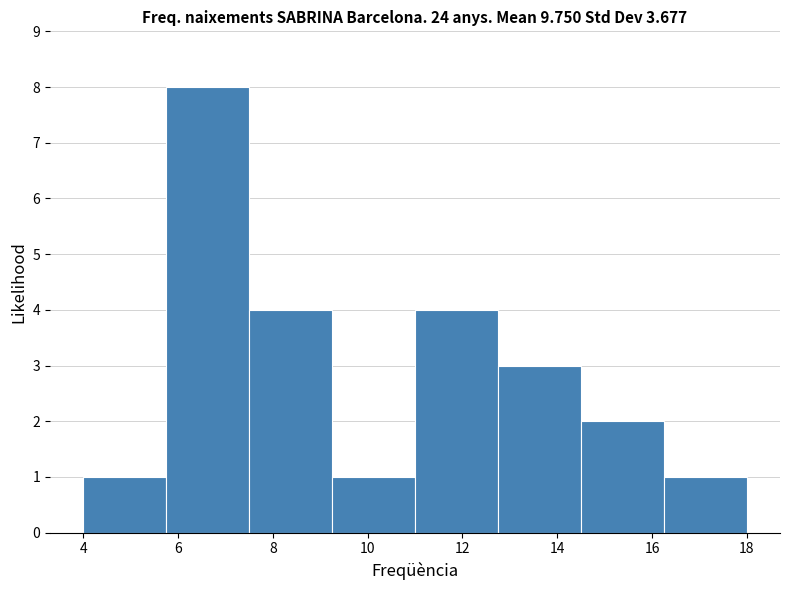

What is the height of the bar covering 4.00 to 5.75 on the x-axis? Neither the bar edges nor the heights are printed on the chart, so give them approximately, as read against the axes.

1